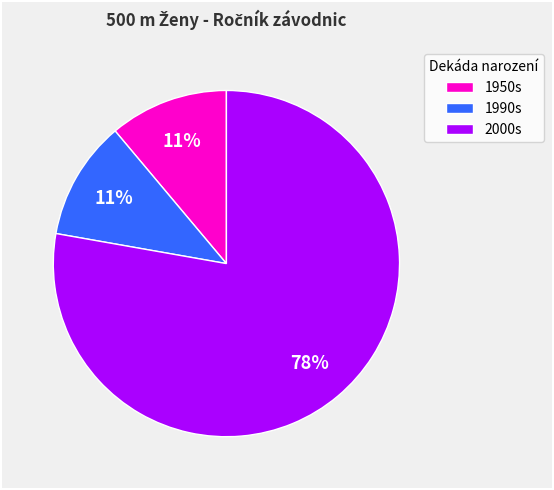

Is the sum of 1990s and 2000s greater than half?

Yes